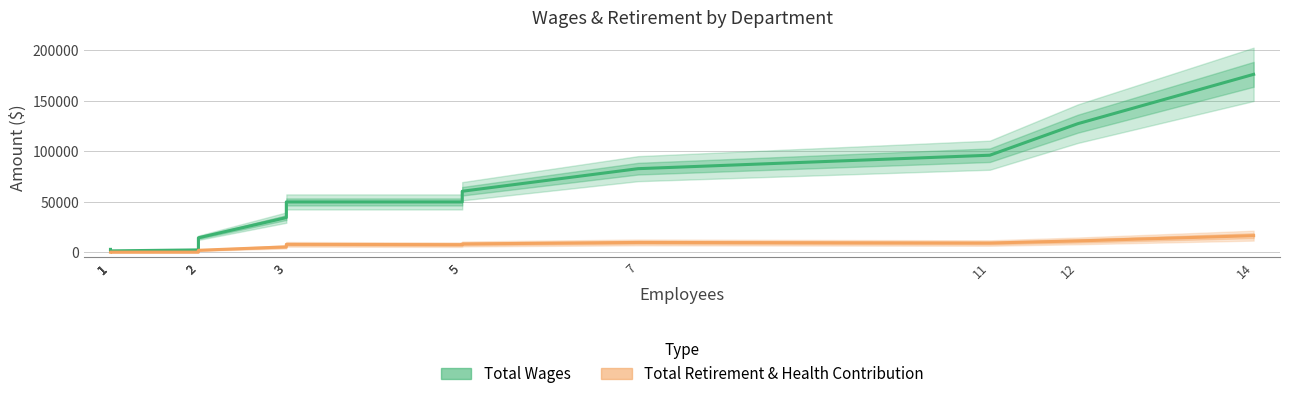

Reading right to left, transcribe all the data shown in this chart.

Total Wages: 176309.2	127358.7	96116.7	82770.4	60380.2	49773.5	49778.7	34276.1	14234.7	5055.3	2219.2	1260.7	1432.5	1710.7	1632.1	1982.3	2746.9
Total Retirement & Health Contribution: 16357.3	11135.0	9019.8	9618.1	8123.1	7400.9	7737.3	5227.0	1833.9	322.9	28.4	1.2	0.0	0.0	0.0	0.0	0.0